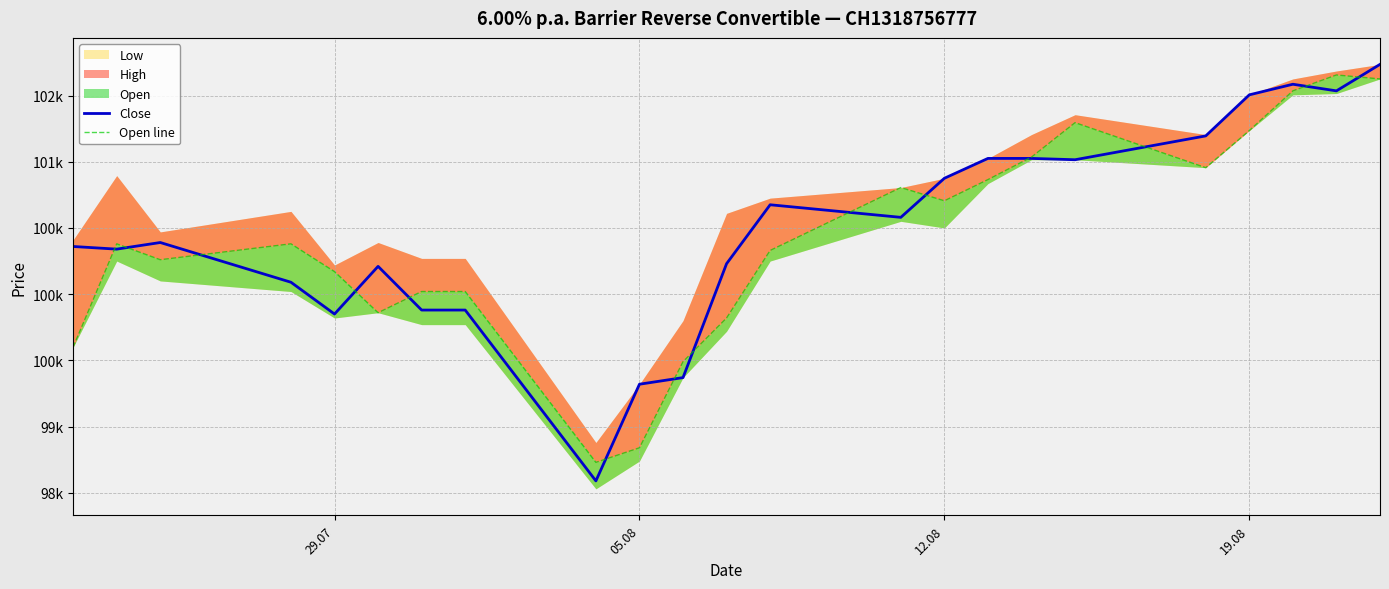

How many lines are shown in the chart?

2